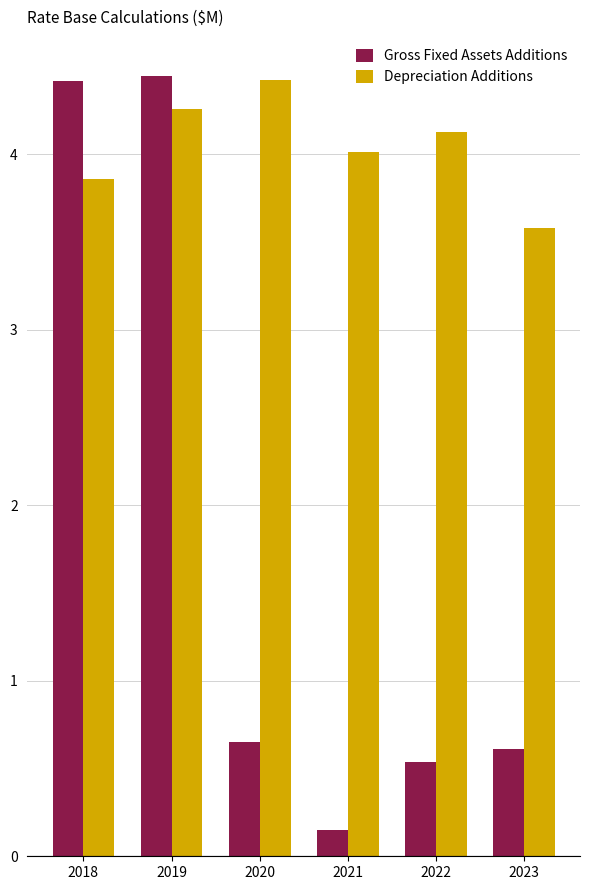

What are all the series names shown in the legend?

Gross Fixed Assets Additions, Depreciation Additions